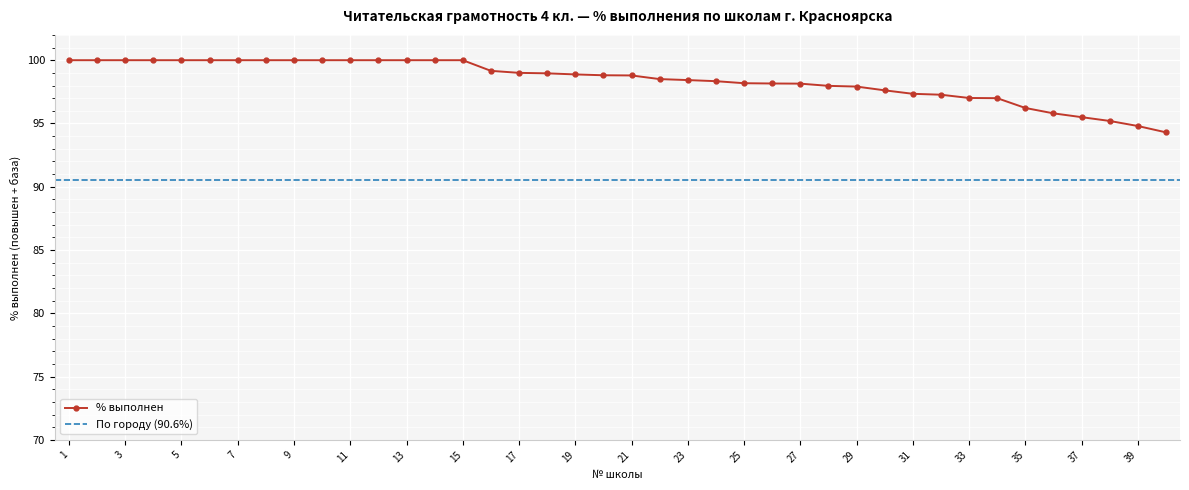

The value at 16 is 44.6. True or false?

False